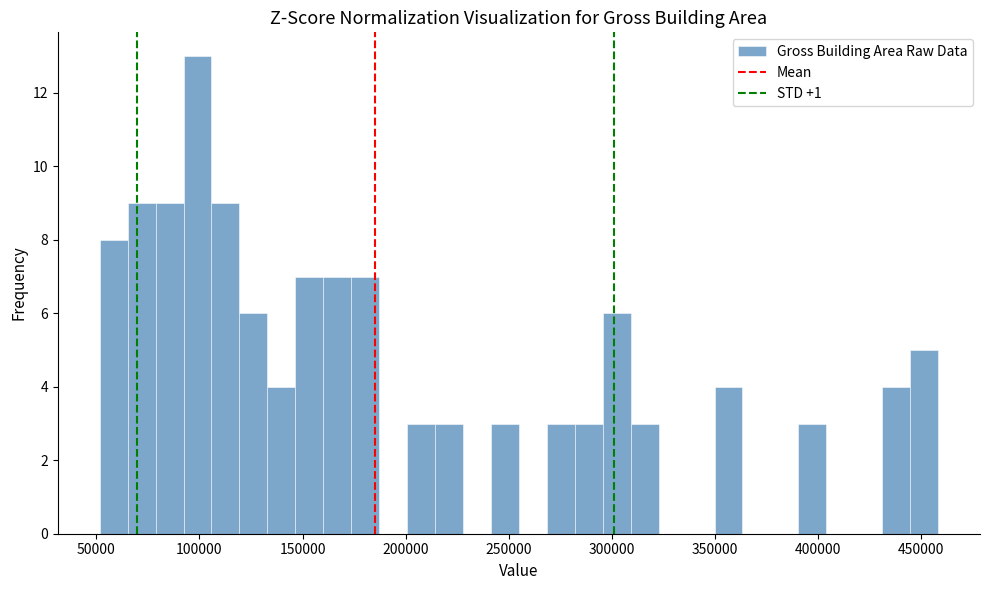

Around what value on the x-axis is the tallest bar? Give the approximate position of its centre, as read against the axis.

100000